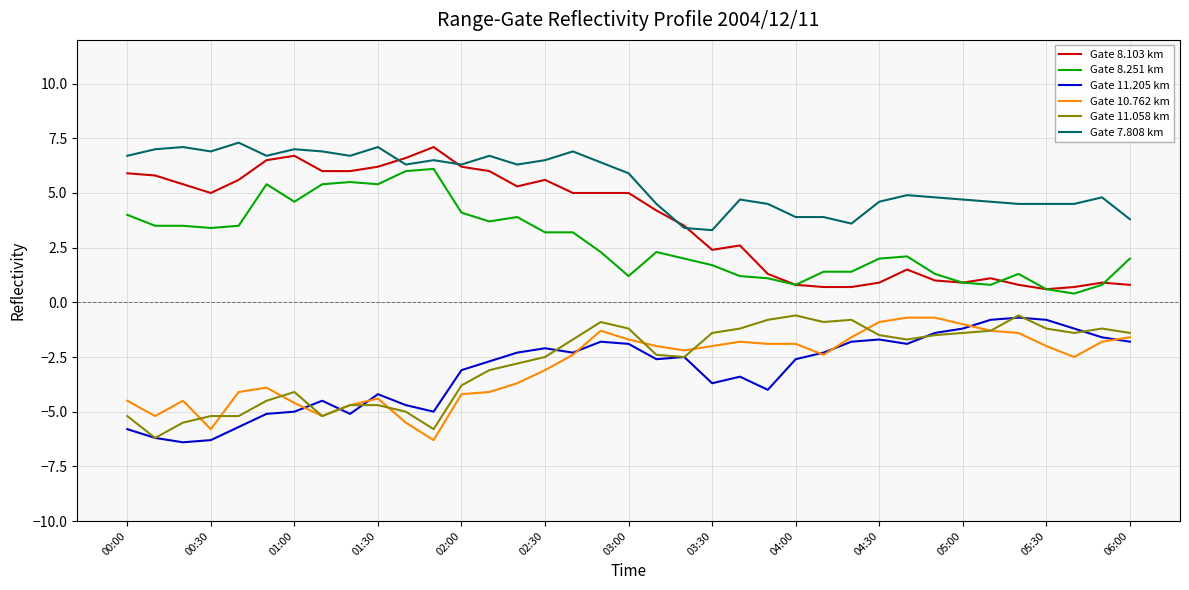

Which series has the largest total across all categories?

Gate 7.808 km